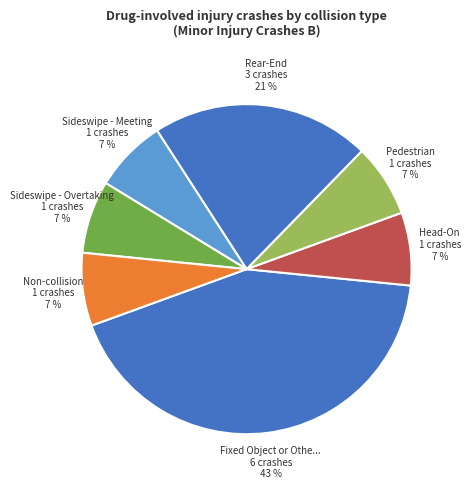

Count the number of slices in the pie.

7